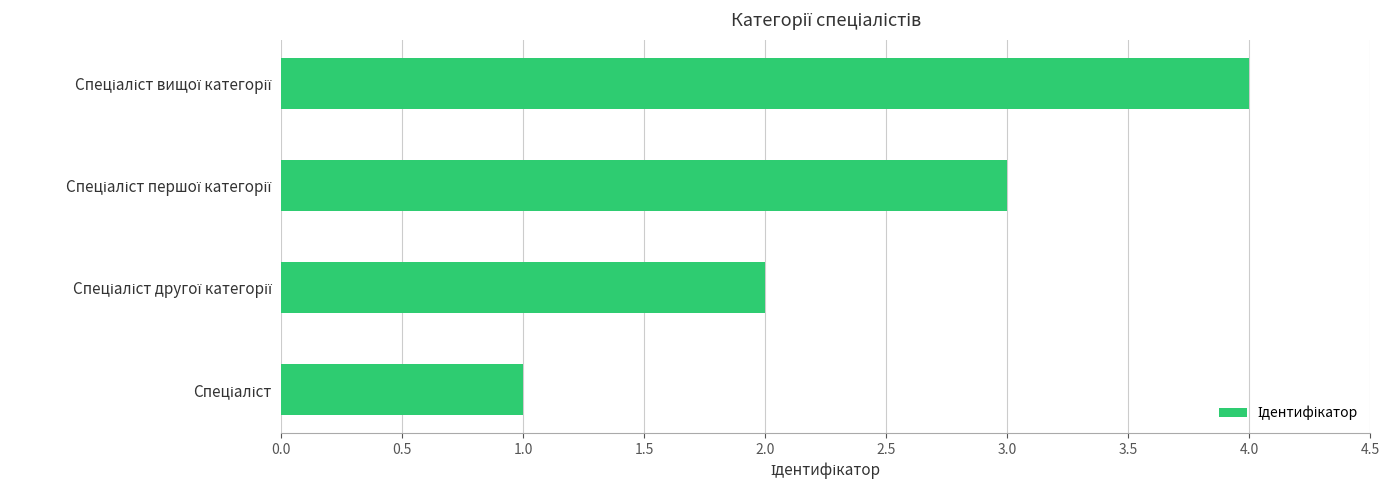

How many series are shown in this chart?

1